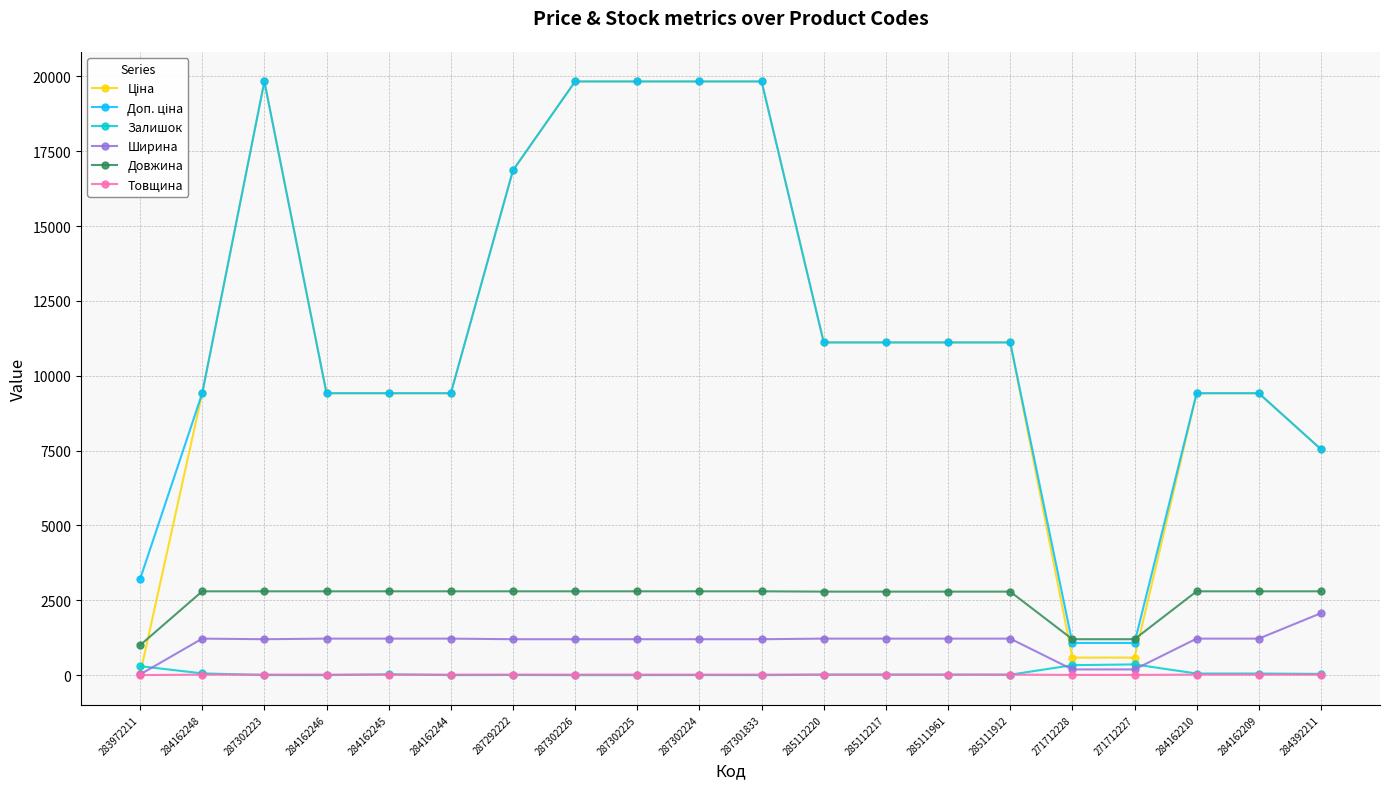

True or false: Ширина has more than 0 points higher than both neighbors.

True